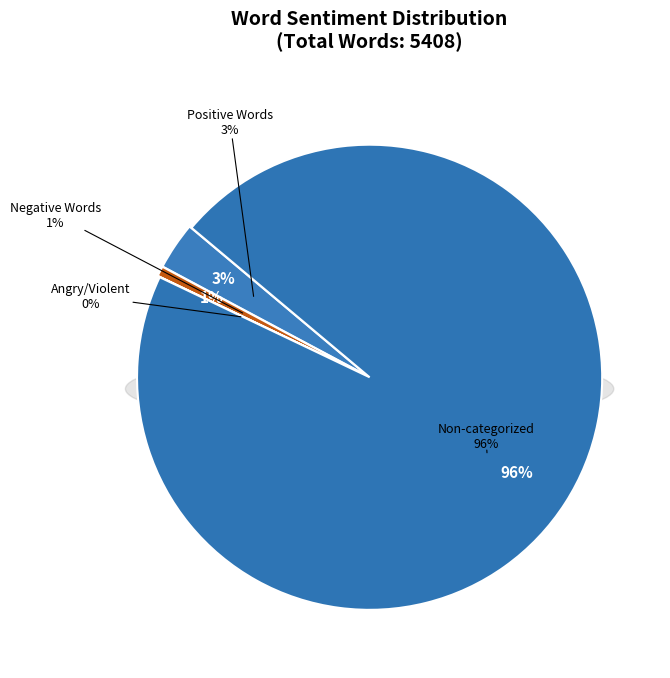

Which slice represents more than half of the pie?

Non-categorized Words